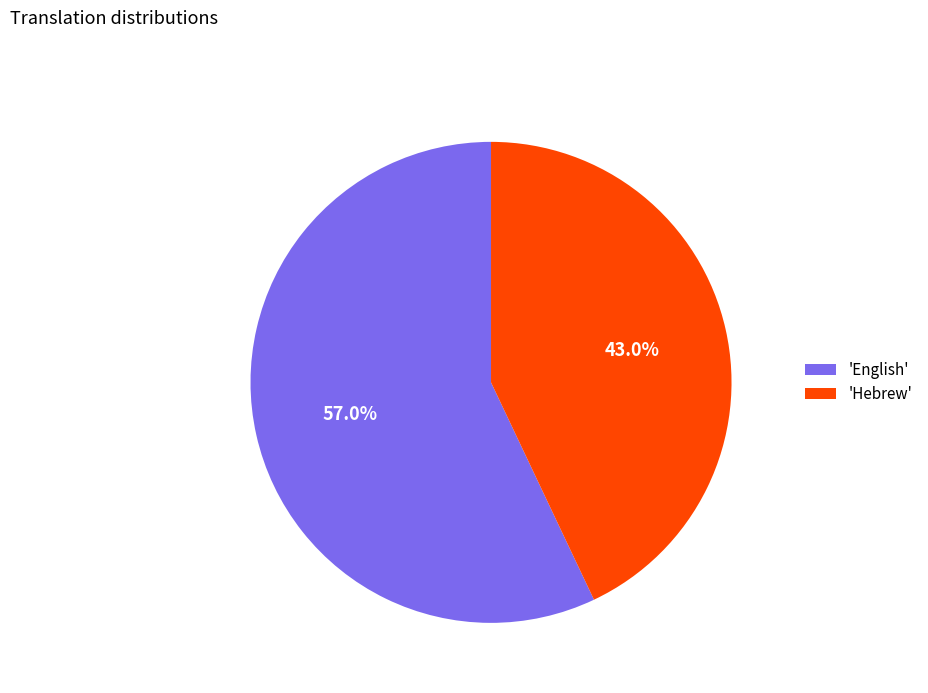

Does 'Hebrew' account for over 50% of the chart?

No